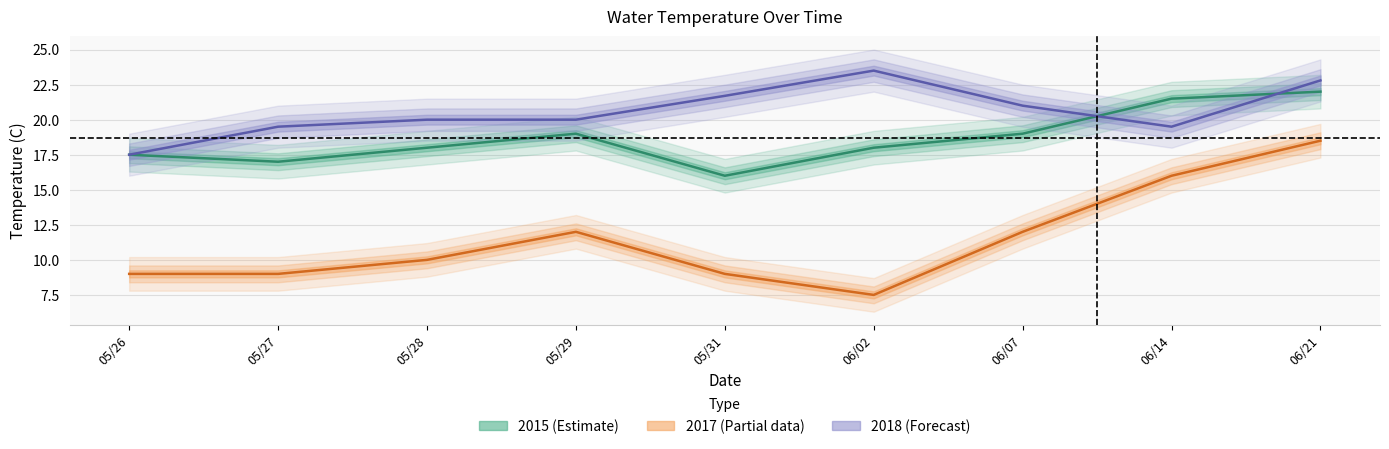

Rank the series at 06/14 from highest to lowest value.

2015, 2018, 2017